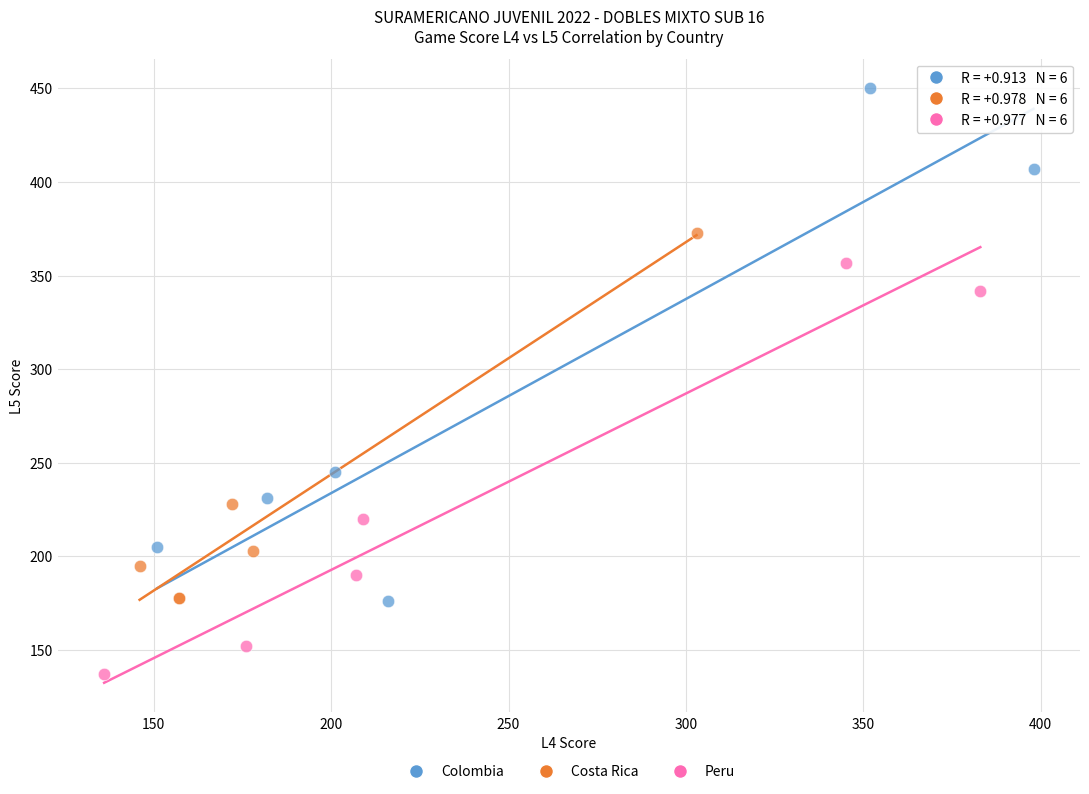

Which series reaches the maximum Y coordinate?

Colombia